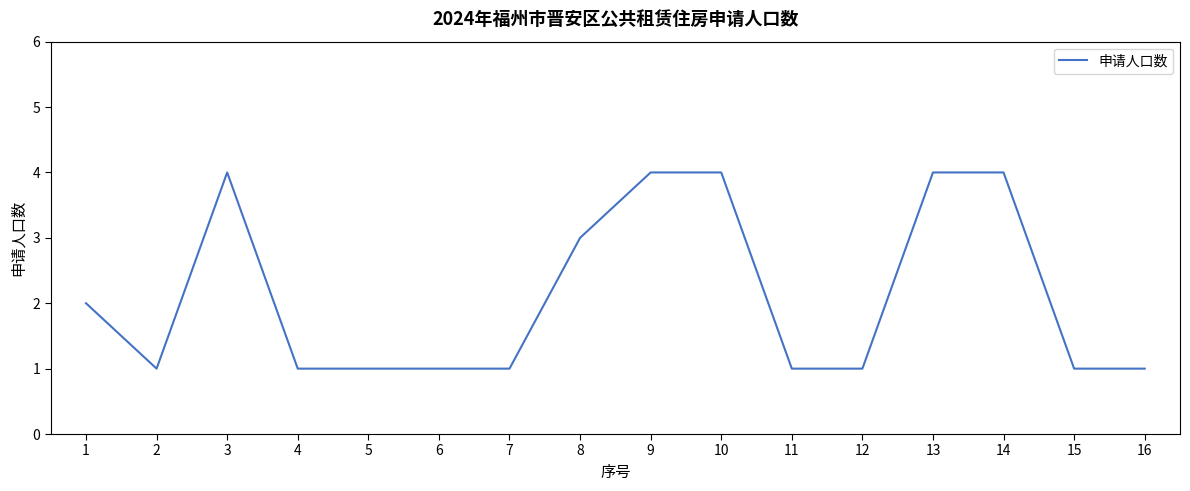

The value at 6 is 2. True or false?

False